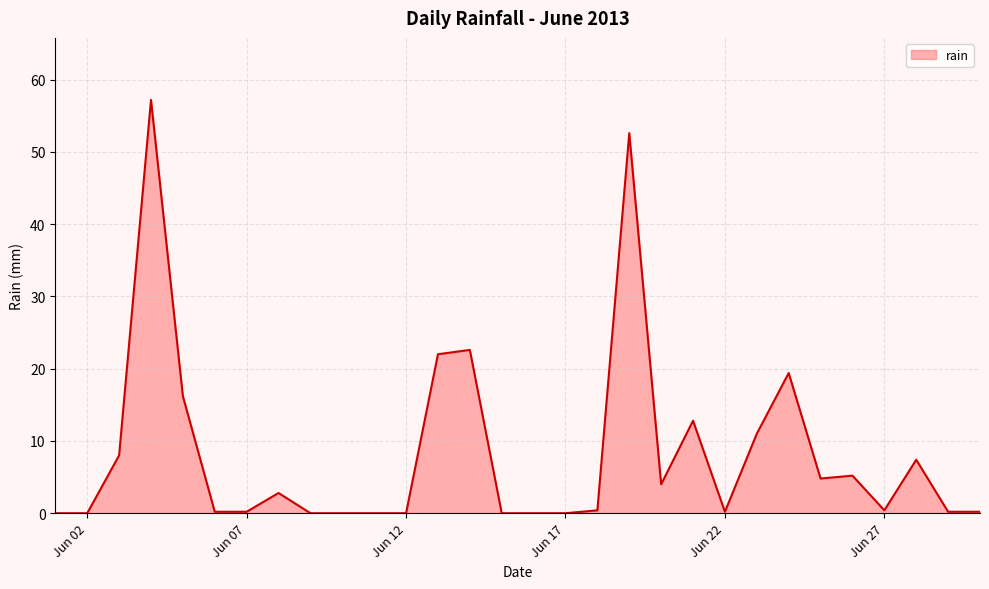

What is the difference between the maximum and minimum values?

57.2